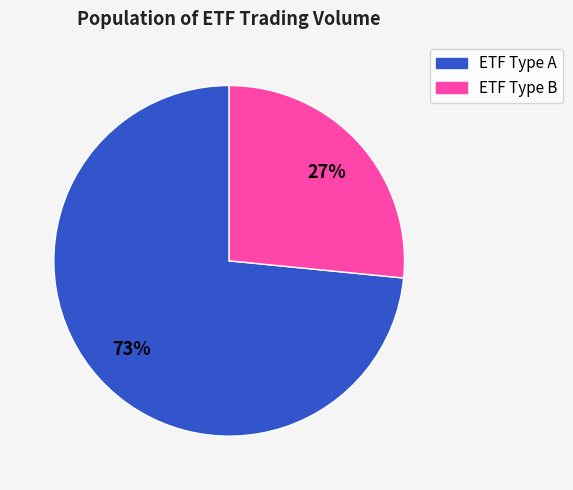

To the nearest percent, what is the average slice percentage?

50%